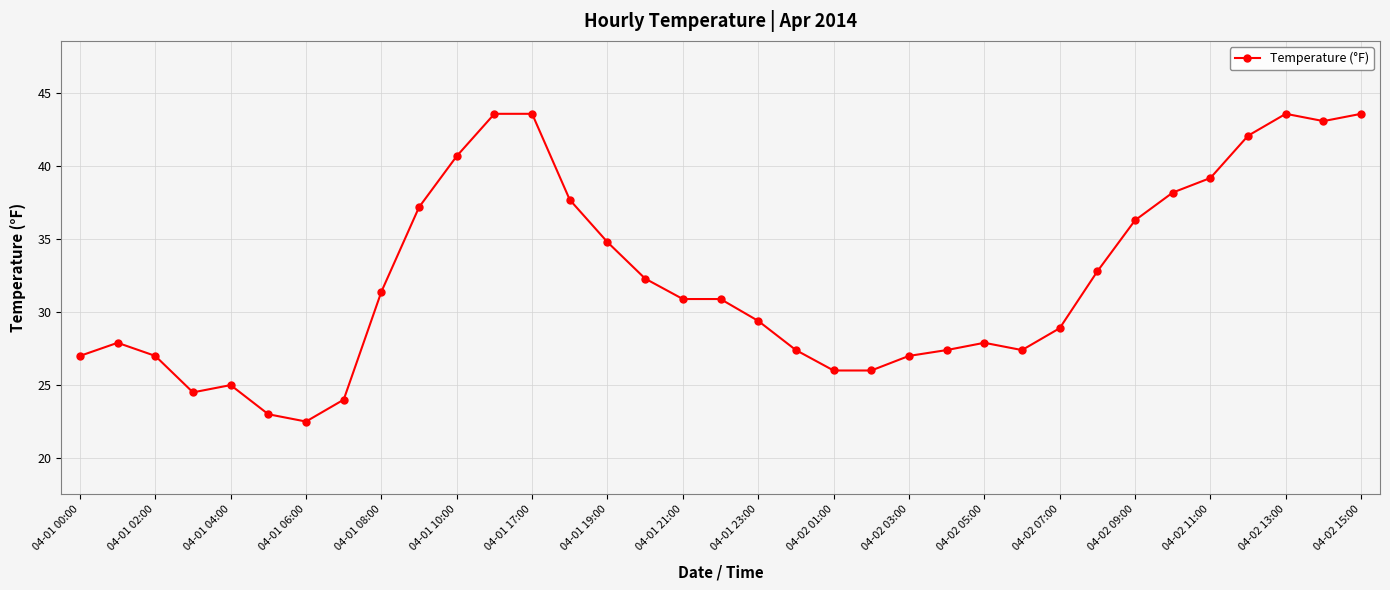

How many data points are less than 30?

17